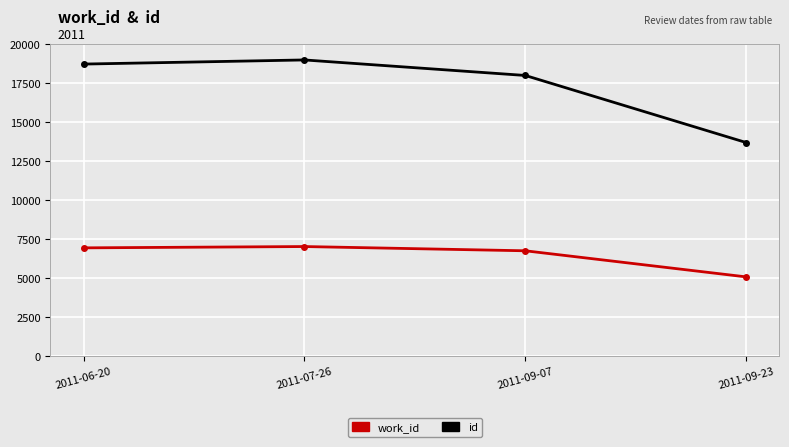

Reading left to right, extract all data points from this chart.

work_id: 2011-06-20=6949	2011-07-26=7033	2011-09-07=6761	2011-09-23=5088
id: 2011-06-20=18728	2011-07-26=18993	2011-09-07=17998	2011-09-23=13699